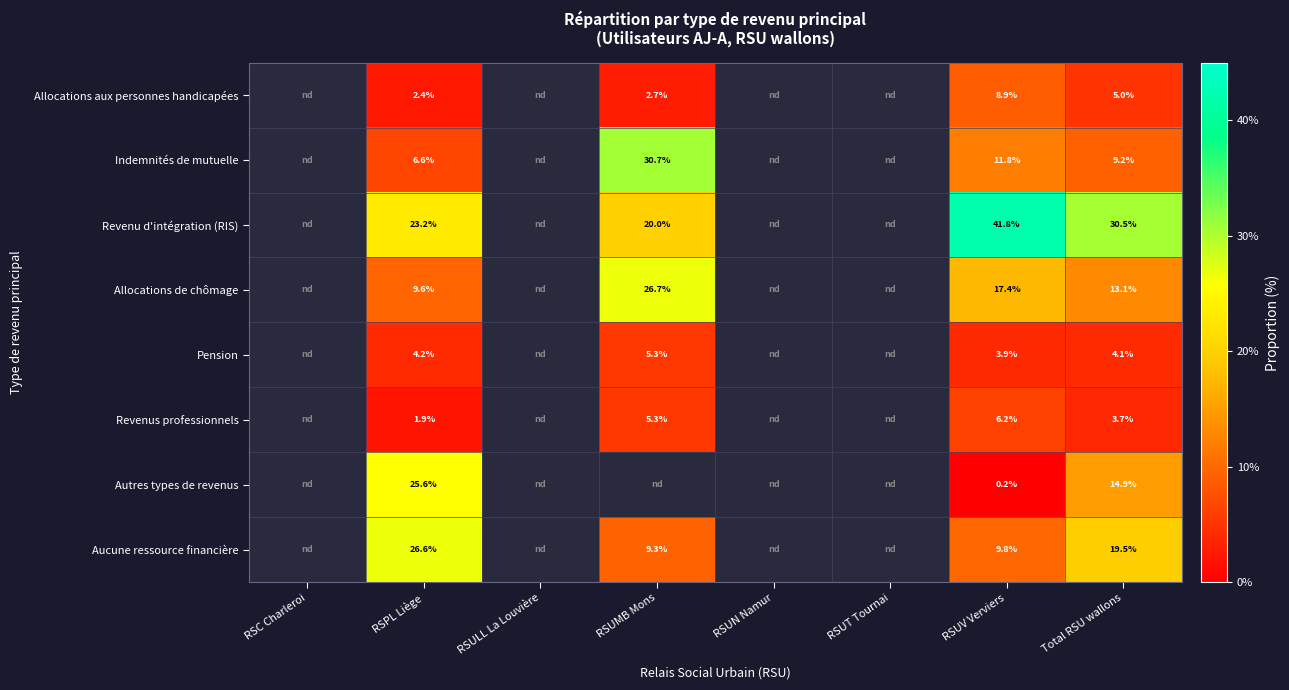

Rank the series at RSPL Liège from highest to lowest value.

Aucune ressource financière, Autres types de revenus, Revenu d'intégration (RIS), Allocations de chômage, Indemnités de mutuelle, Pension, Allocations aux personnes handicapées, Revenus professionnels